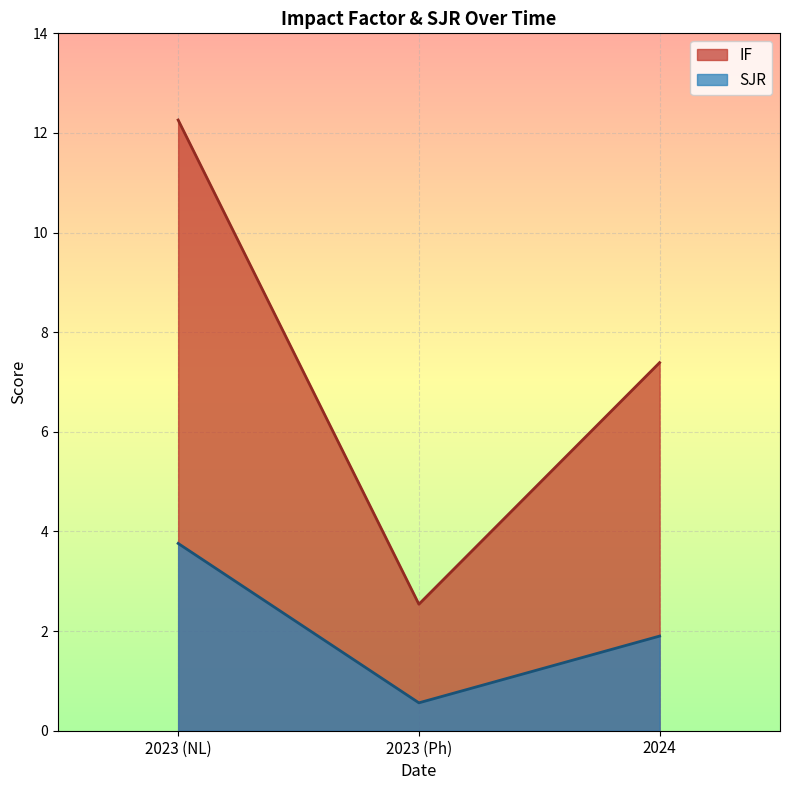

List the series in order of their peak value, highest first.

IF, SJR